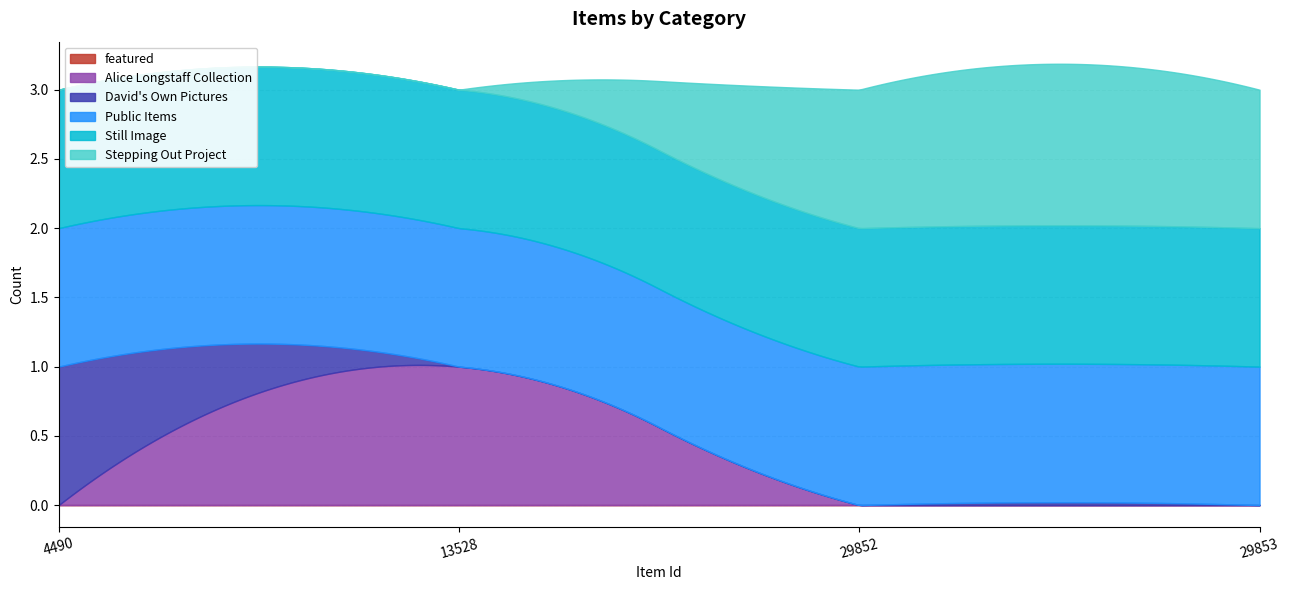

Count the number of data series in this chart.

3